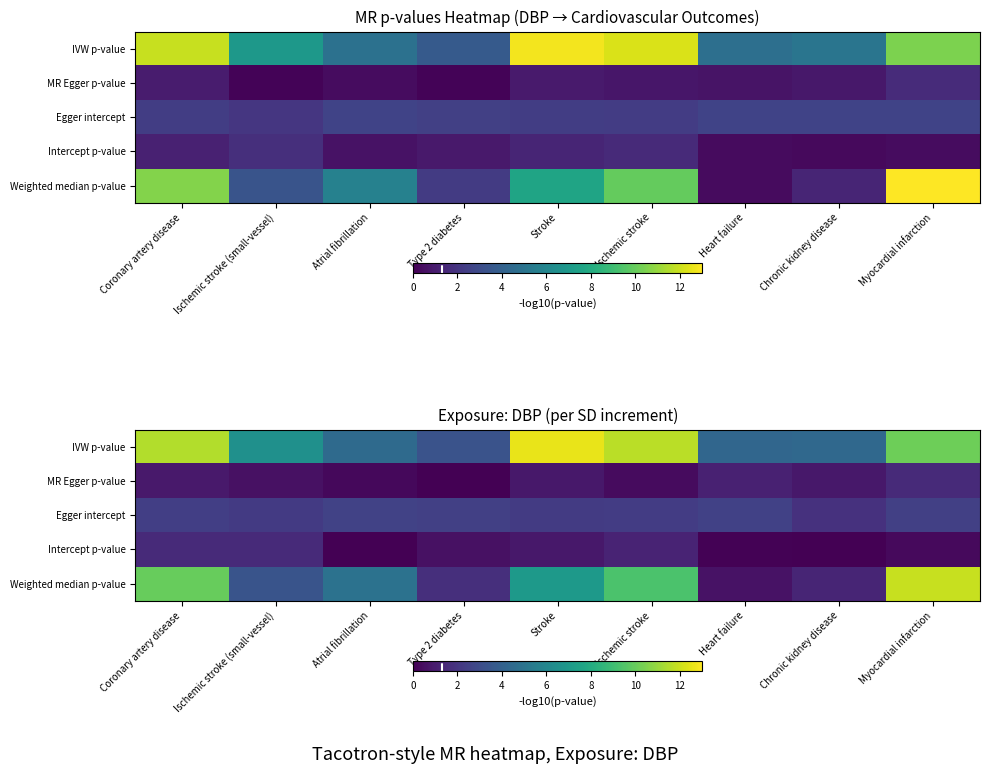

True or false: IVW p-value has a value of 18.7 at Stroke.

False